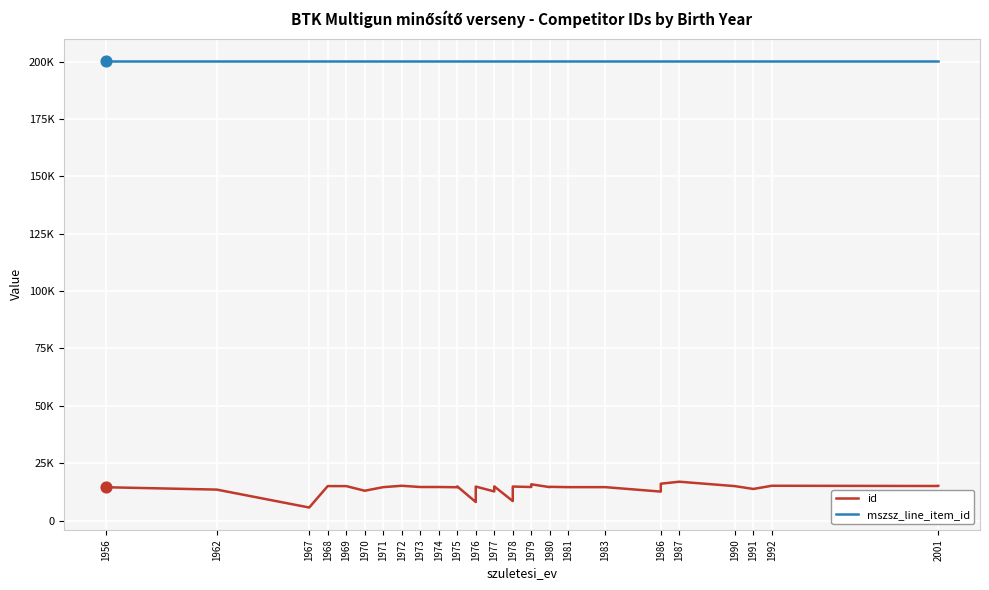

What is the total value across all series at 1973?

214922